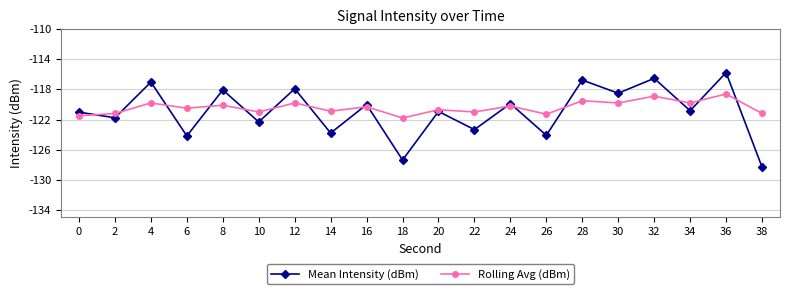

What is the value of the Rolling Avg (dBm) point at the 8th from the left?

-120.9